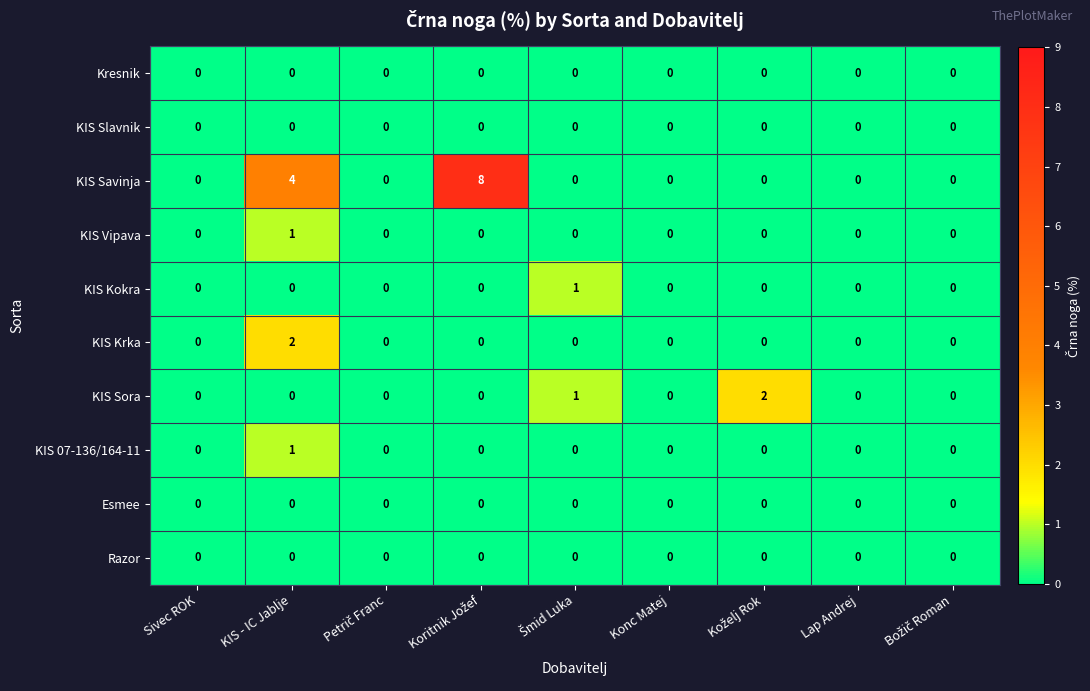

Is it true that KIS 07-136/164-11 equals 0 at Sivec ROK?

True